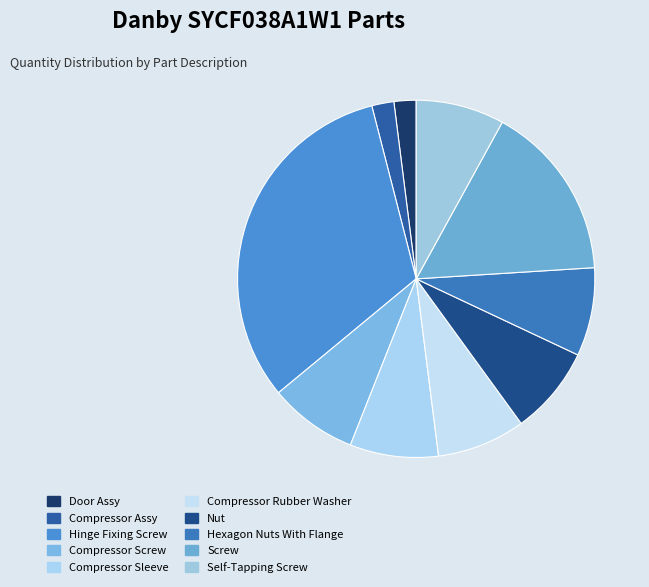

The Compressor Screw slice represents 19% of the pie. True or false?

False